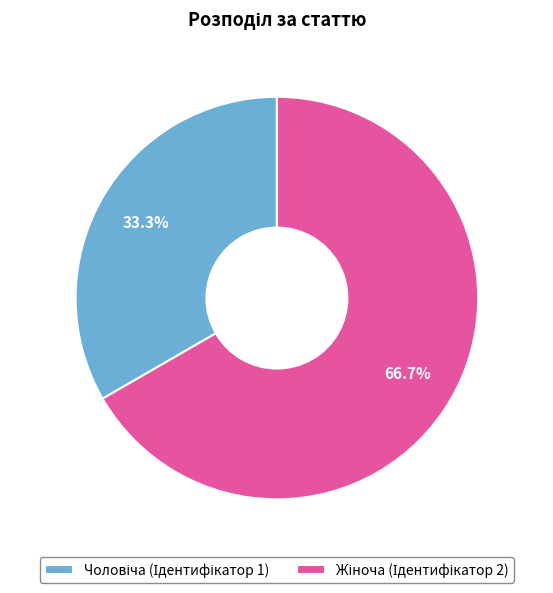

How many segments does this pie chart have?

2